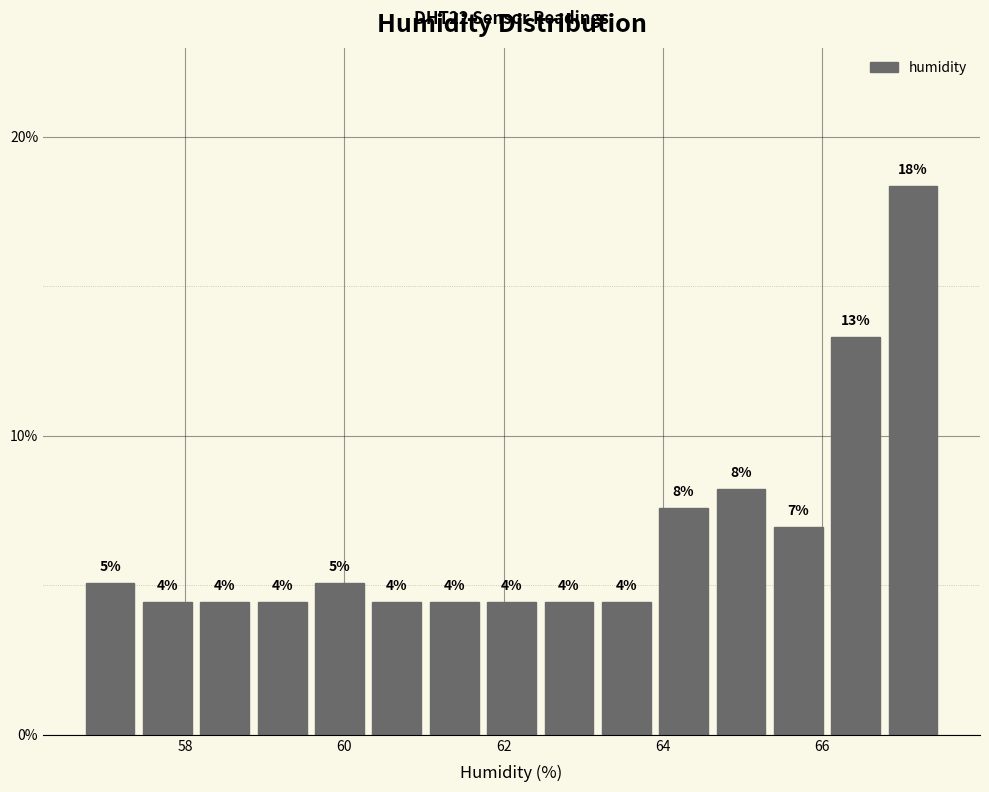

Around what value on the x-axis is the tallest bar? Give the approximate position of its centre, as read against the axis.

67.2